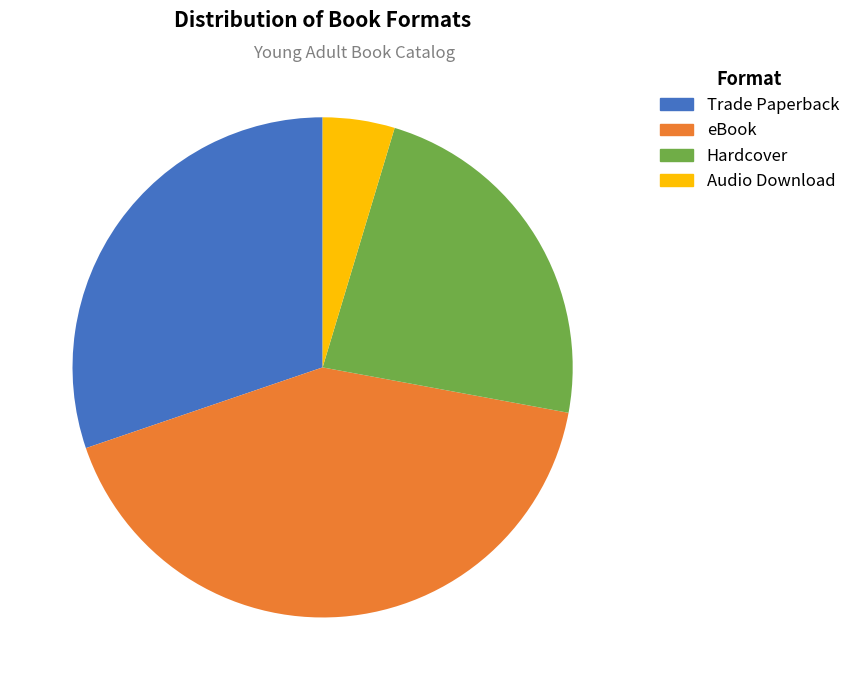

Rank the categories by value from lowest to highest.

Audio Download, Hardcover, Trade Paperback, eBook